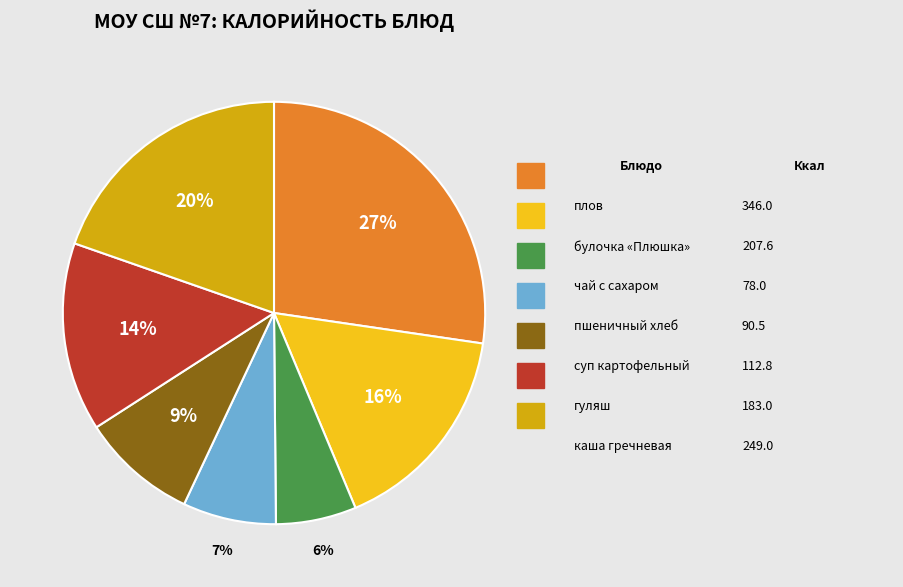

Does any single category account for the majority?

No